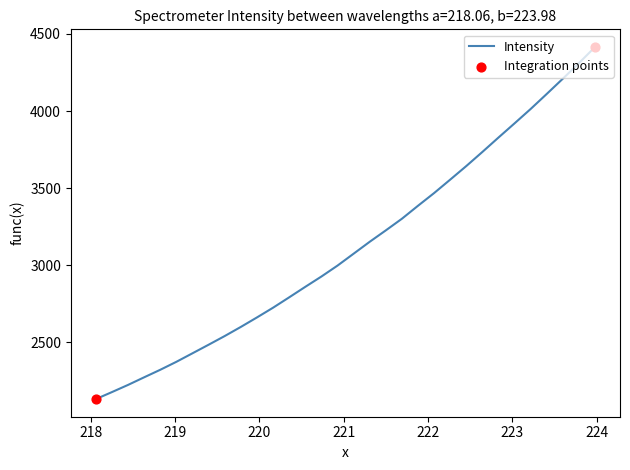

What is the maximum value shown in the chart?

4415.3